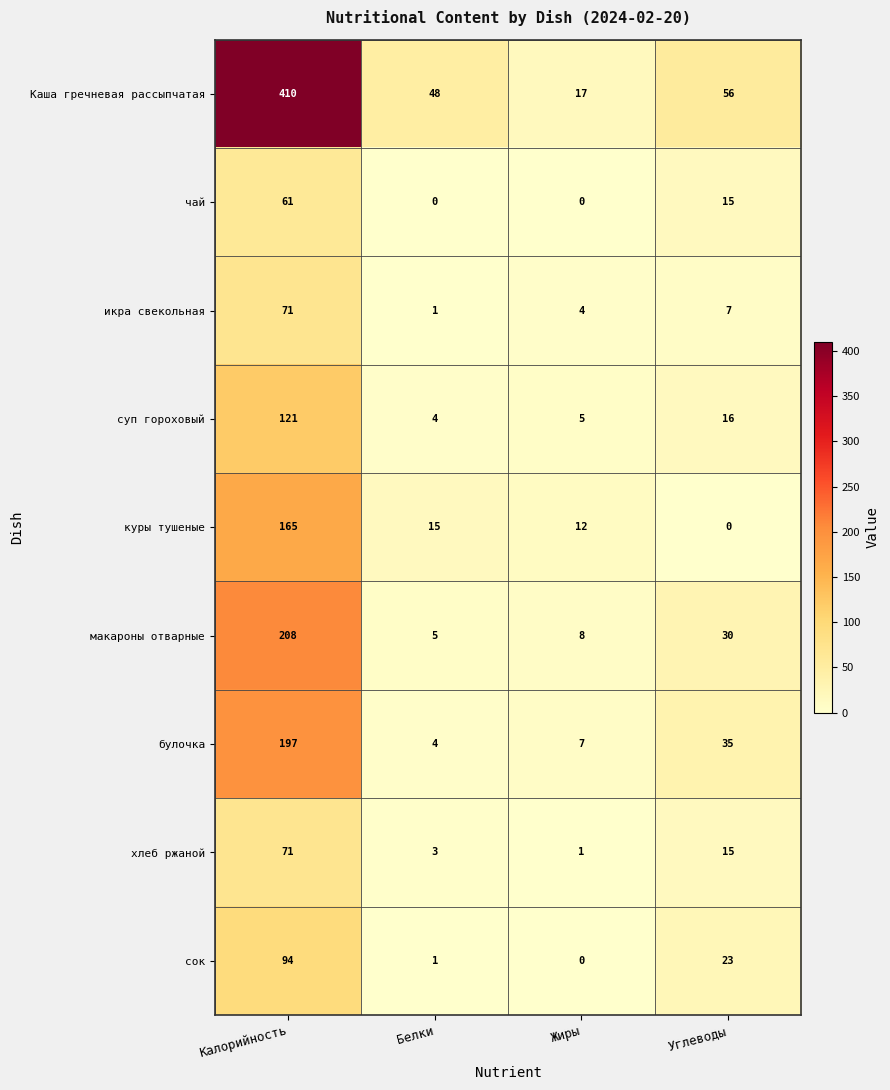

How many data points does each series have?

4